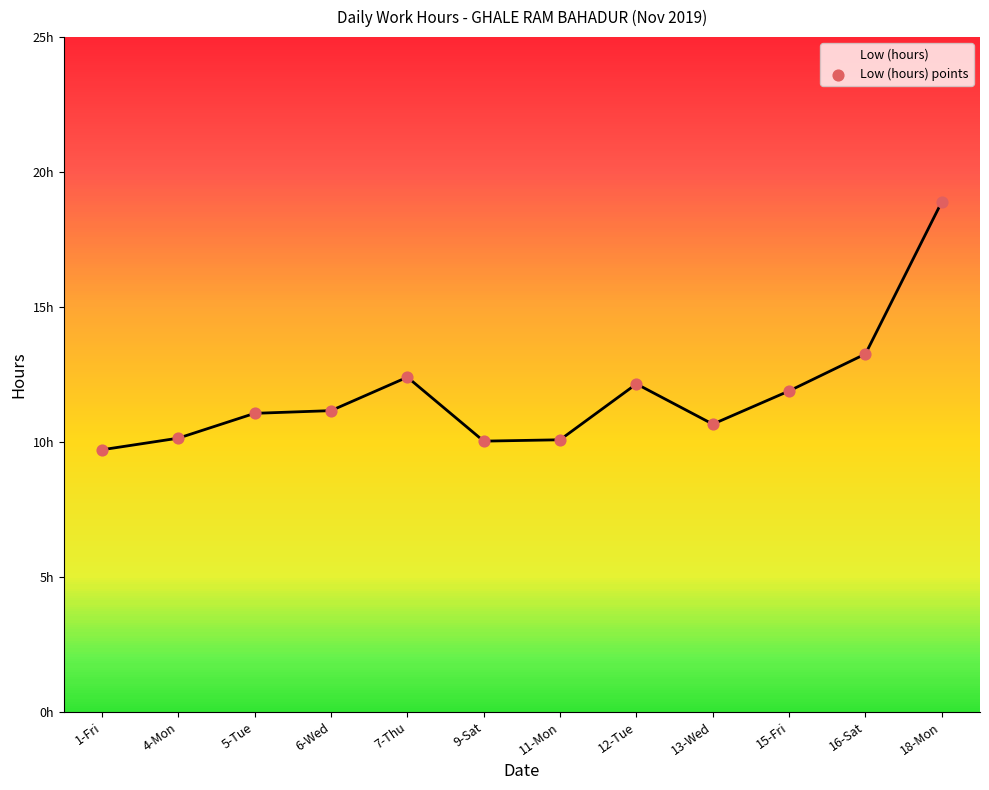

Which has a higher value, 11-Mon or 13-Wed?

13-Wed